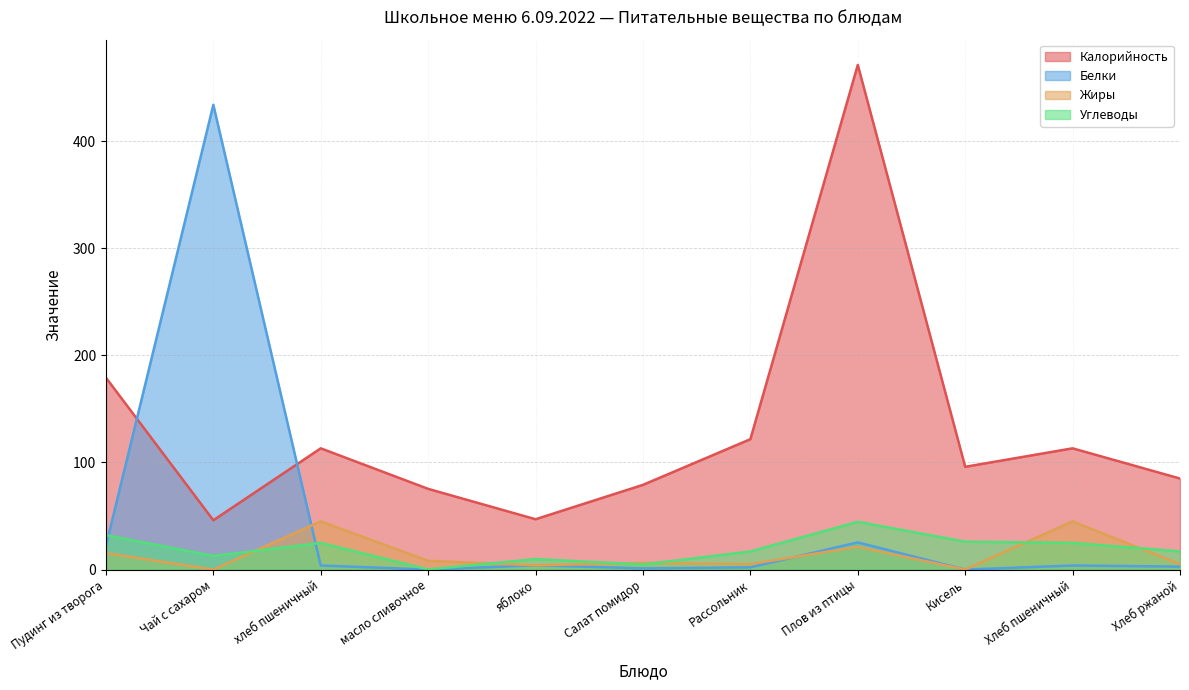

What is the difference between the second highest and minimum values in the Углеводы series?

32.1